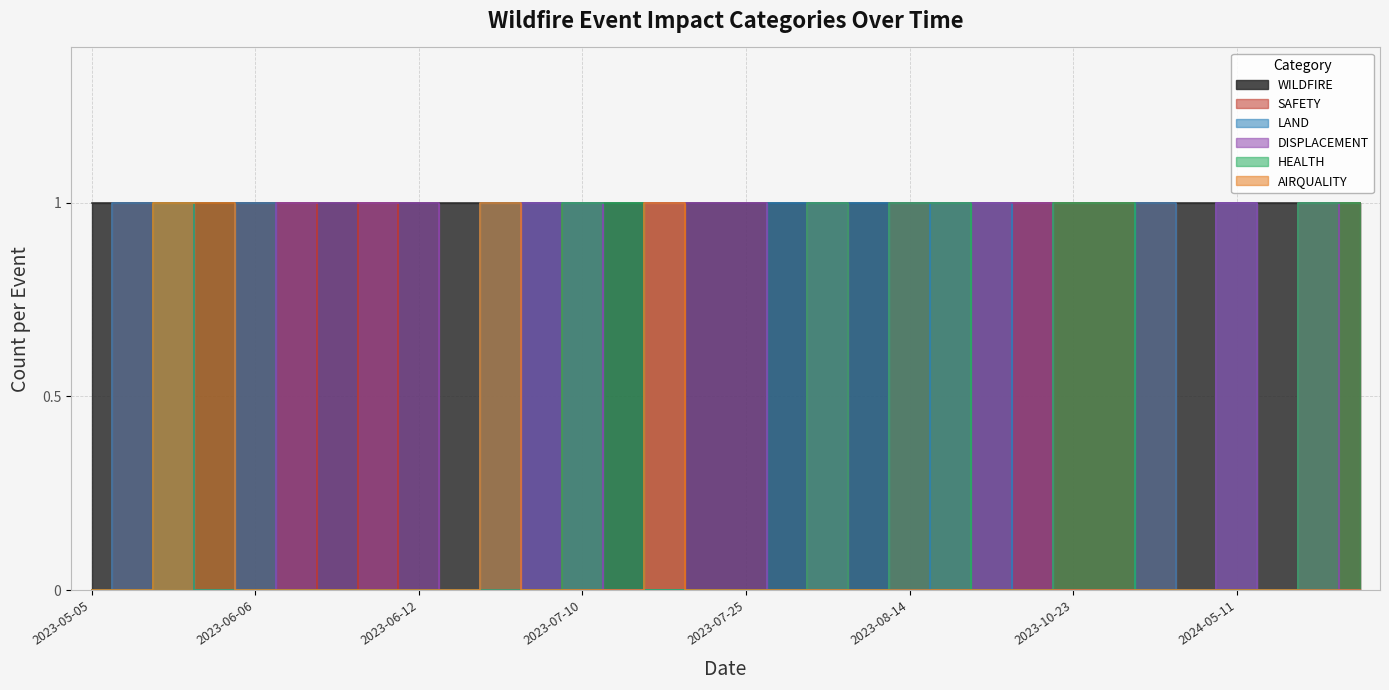

Between 2023-07-10 and 2023-08-14, which series saw the biggest shift?

SAFETY